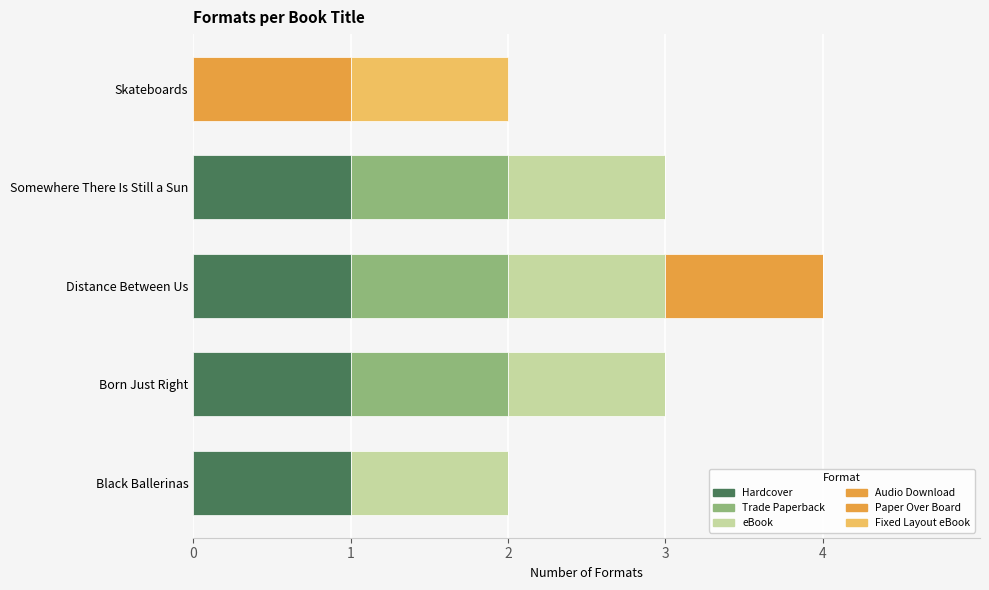

How many categories are shown in the chart?

5